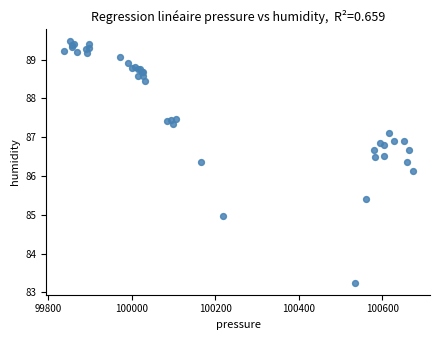

What Y value in the scatter plot is closest to 86?

86.1